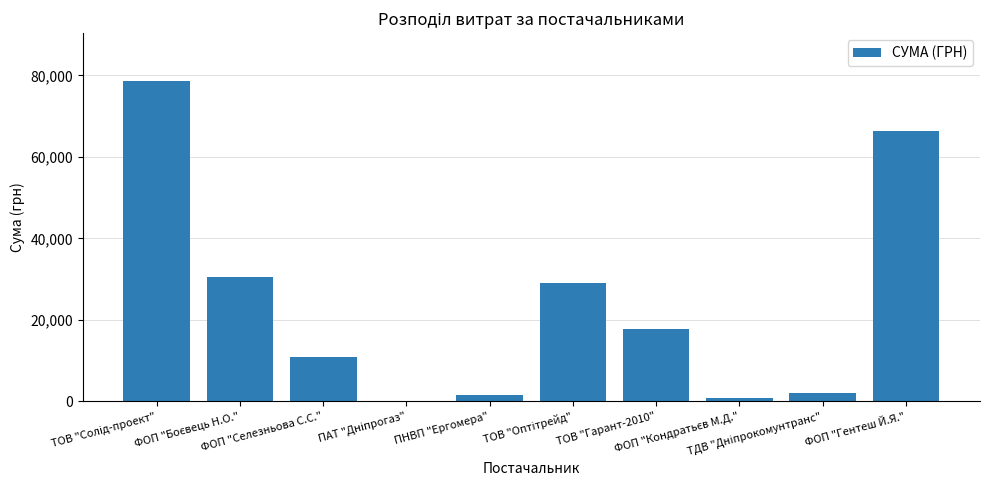

What is the greatest value displayed?

78600.0